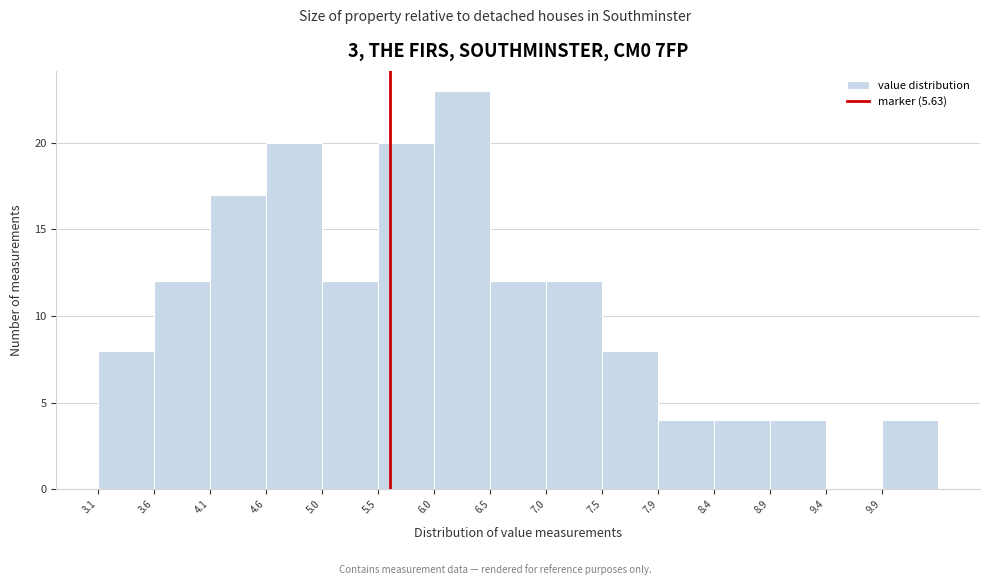

Reading left to right, transcribe this chart: for each bar, give the range it covers on the x-axis and its height. Neither the bar edges nor the heights are printed on the chart, so give them approximately, as read against the axes.

3.13 to 3.61: 8
3.61 to 4.09: 12
4.09 to 4.57: 17
4.57 to 5.05: 20
5.05 to 5.53: 12
5.53 to 6.01: 20
6.01 to 6.49: 23
6.49 to 6.97: 12
6.97 to 7.45: 12
7.45 to 7.93: 8
7.93 to 8.41: 4
8.41 to 8.89: 4
8.89 to 9.37: 4
9.37 to 9.85: 0
9.85 to 10.33: 4